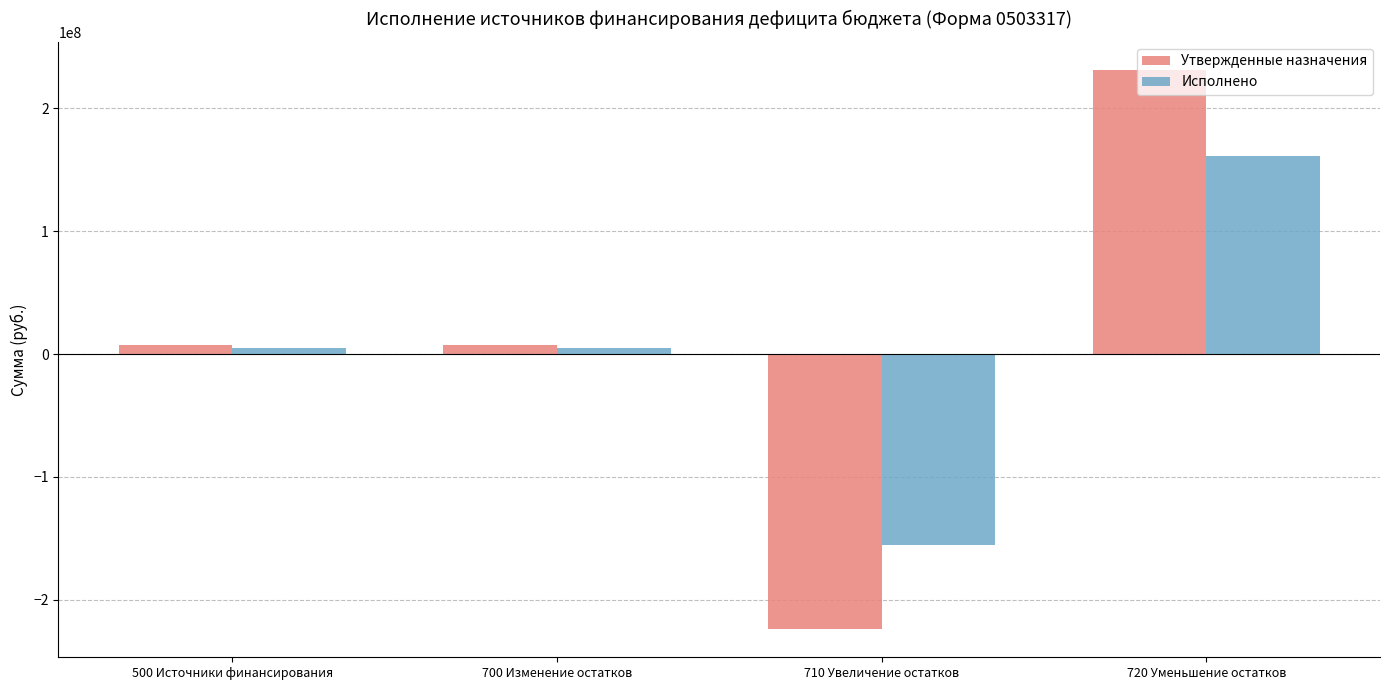

How many values in Исполнено are above zero?

3